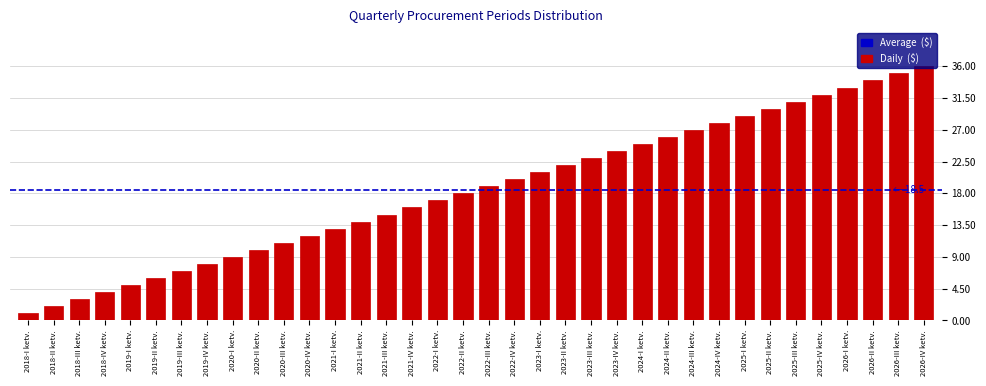

What is the difference between the maximum and minimum values?

35